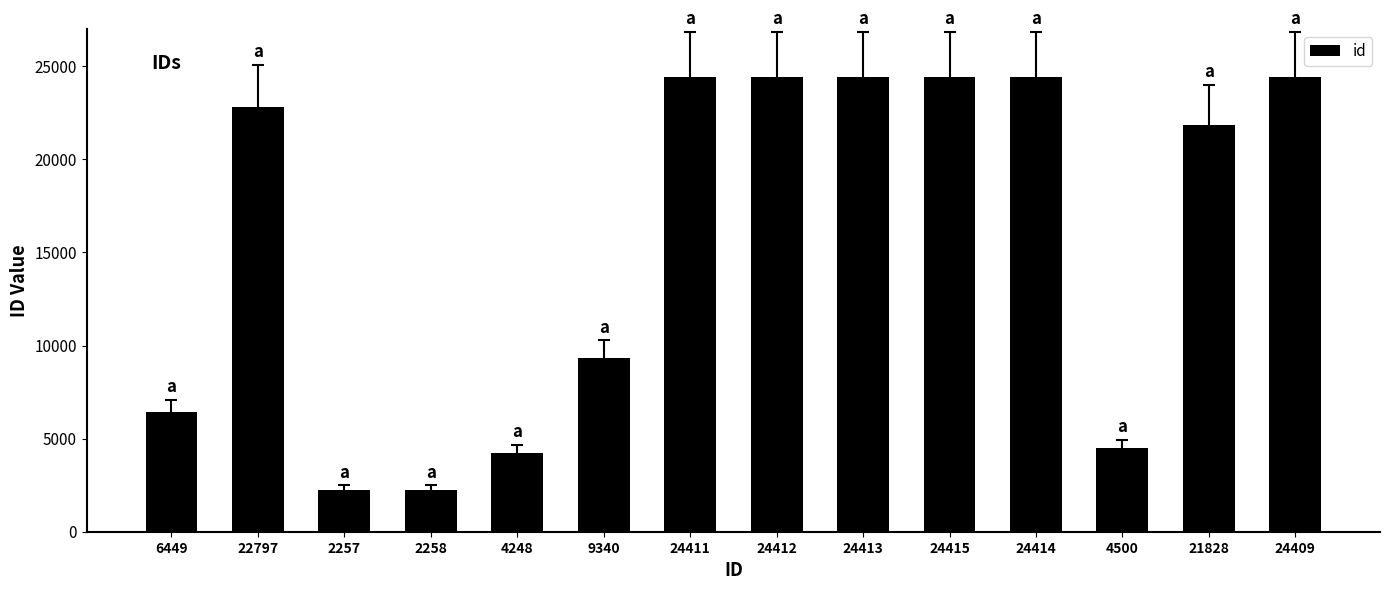

What is the ratio of the value at 24409 to the value at 22797?

1.1